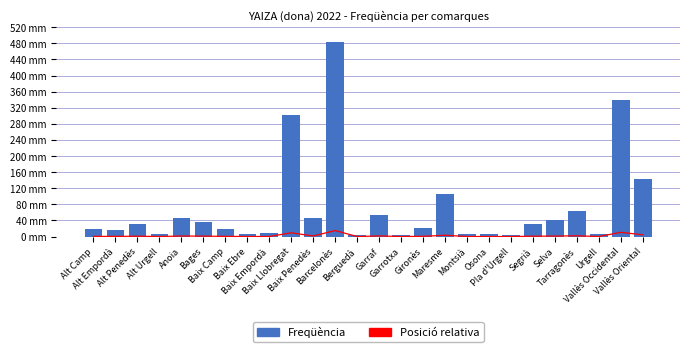

What is the difference between the second highest and second lowest values in the Posició relativa series?

10.4